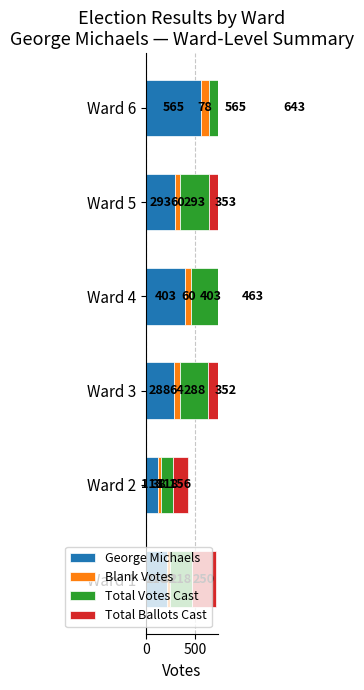

What is the difference between the highest and lowest values at Ward 1?

218